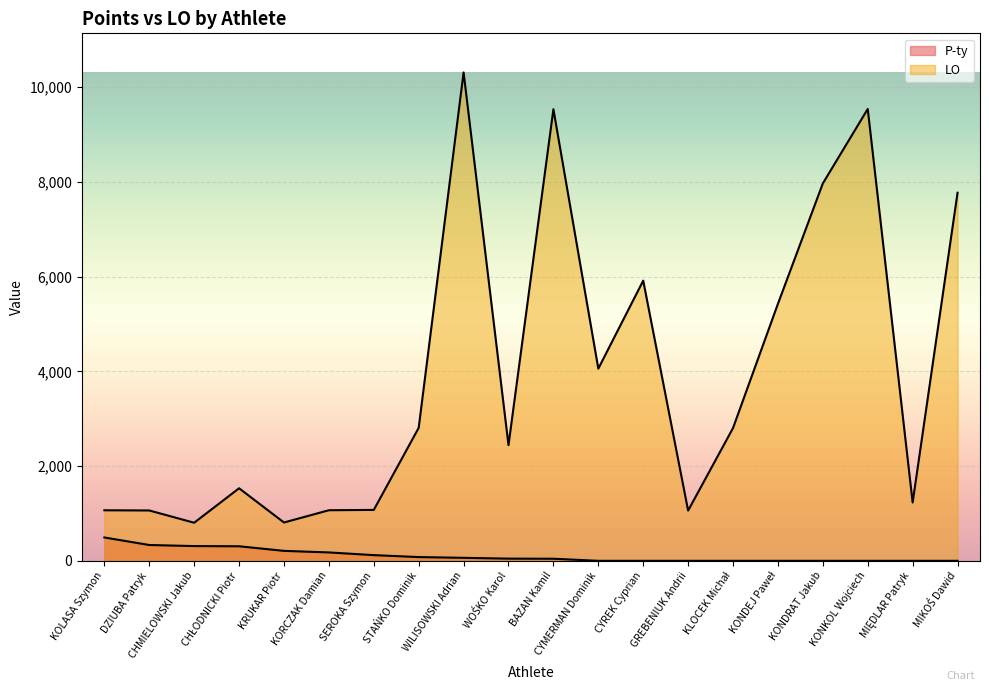

True or false: LO and P-ty intersect in this chart.

False